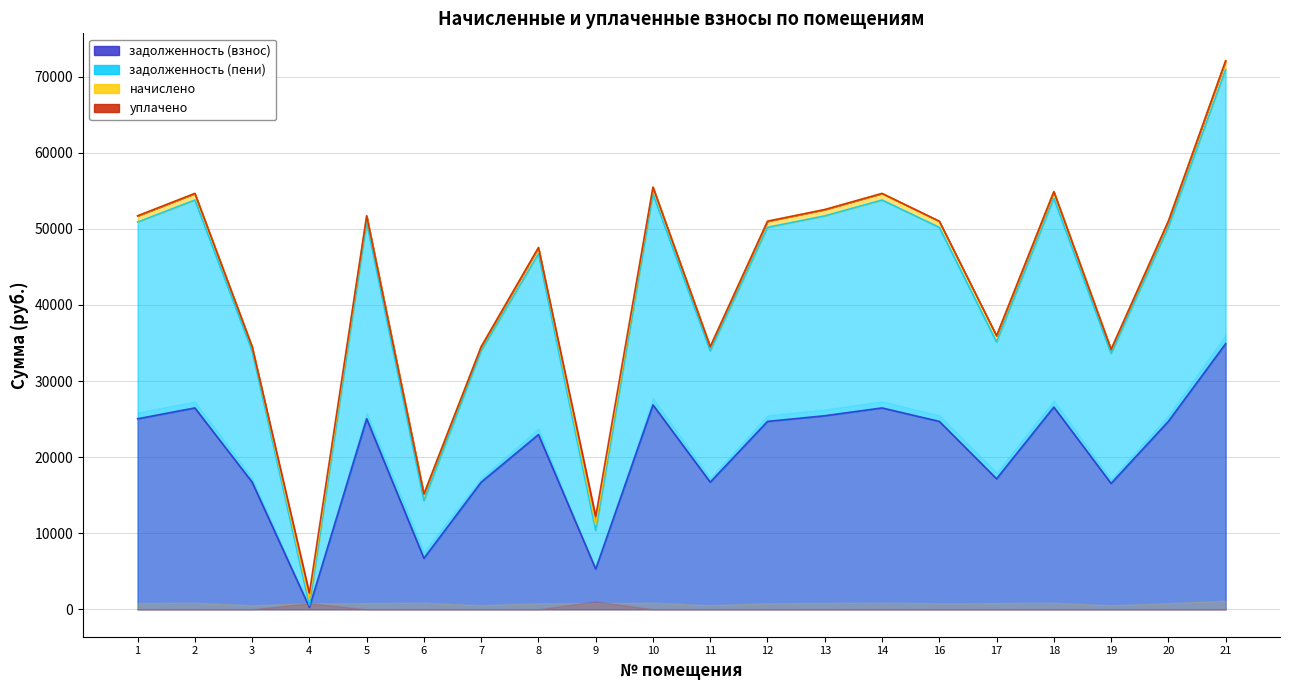

True or false: задолженность (пени) and задолженность (взнос) intersect in this chart.

False